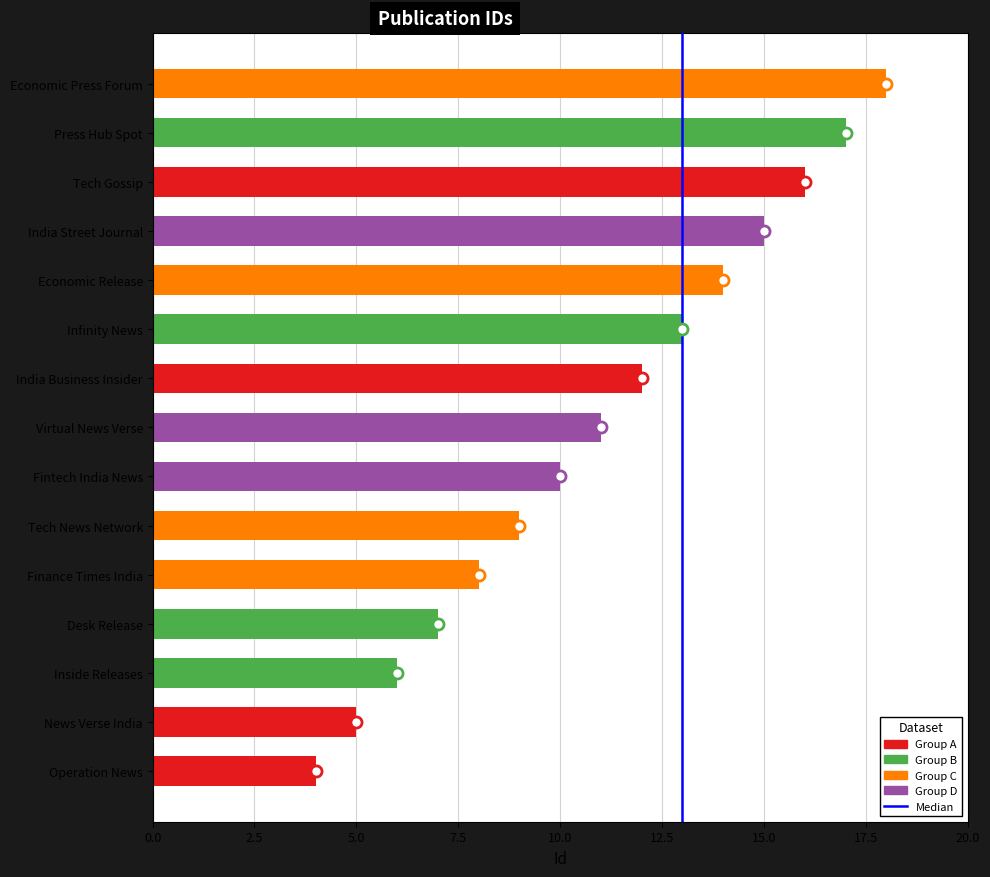

List the labels in order of value, smallest first.

Operation News, News Verse India, Inside Releases, Desk Release, Finance Times India, Tech News Network, Fintech India News, Virtual News Verse, India Business Insider, Infinity News, Economic Release, India Street Journal, Tech Gossip, Press Hub Spot, Economic Press Forum